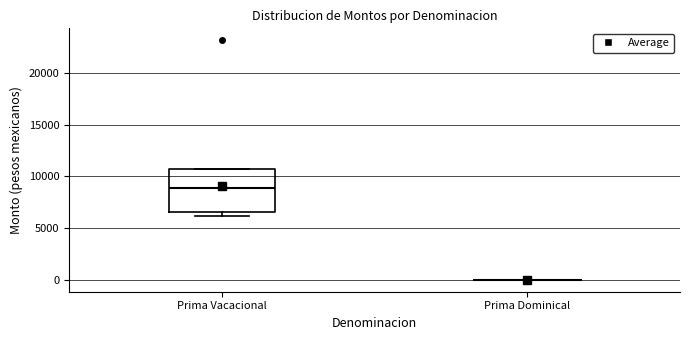

Reading left to right, transcribe this box plot: for each box, give where its median line is, the range the box spans, and where its two whiskers end, as read against the y-axis. The values are not printed on the chart, so give them approximately, as read against the axis.

Prima Vacacional: median 9000, box 6500 to 10500, whiskers 6000 to 10500
Prima Dominical: box collapsed to a line at 0, whiskers 0 to 0